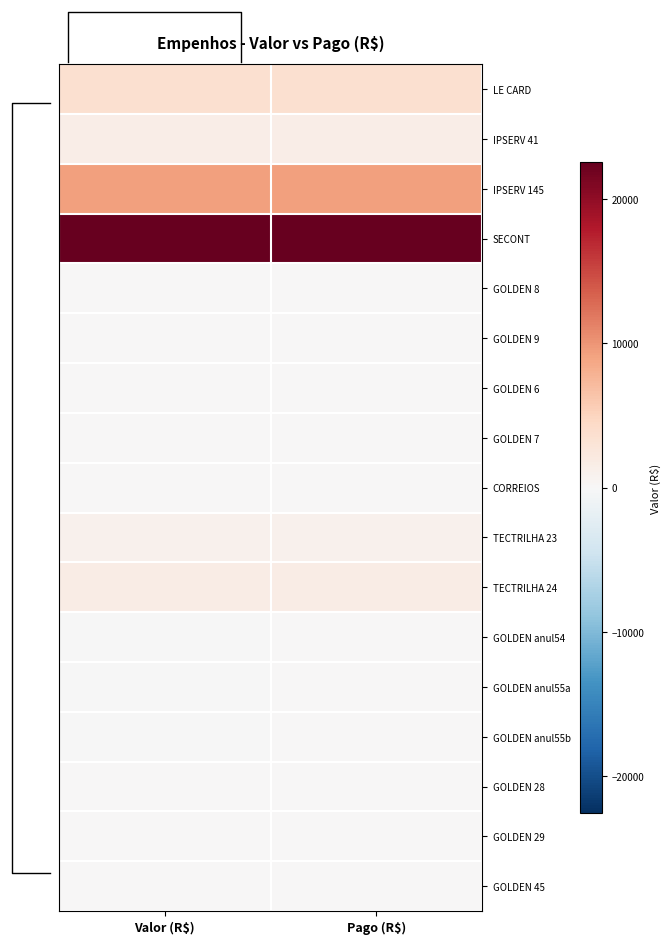

What is the maximum value shown in the chart?

22542.4